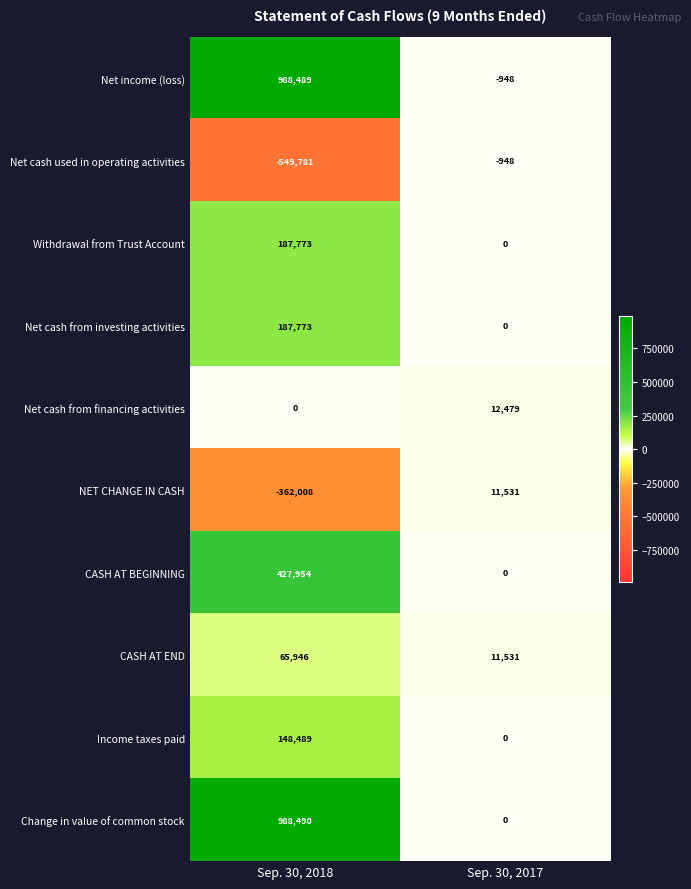

What is the maximum value shown in the chart?

988490